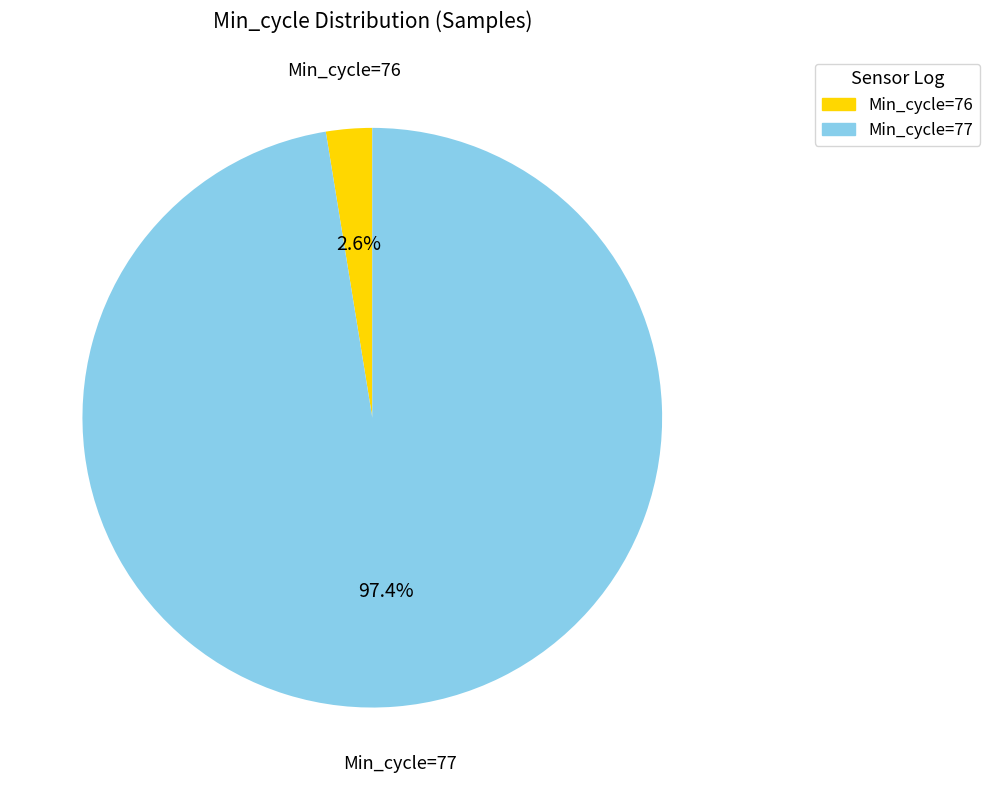

Rank the categories by value from highest to lowest.

Min_cycle=77, Min_cycle=76